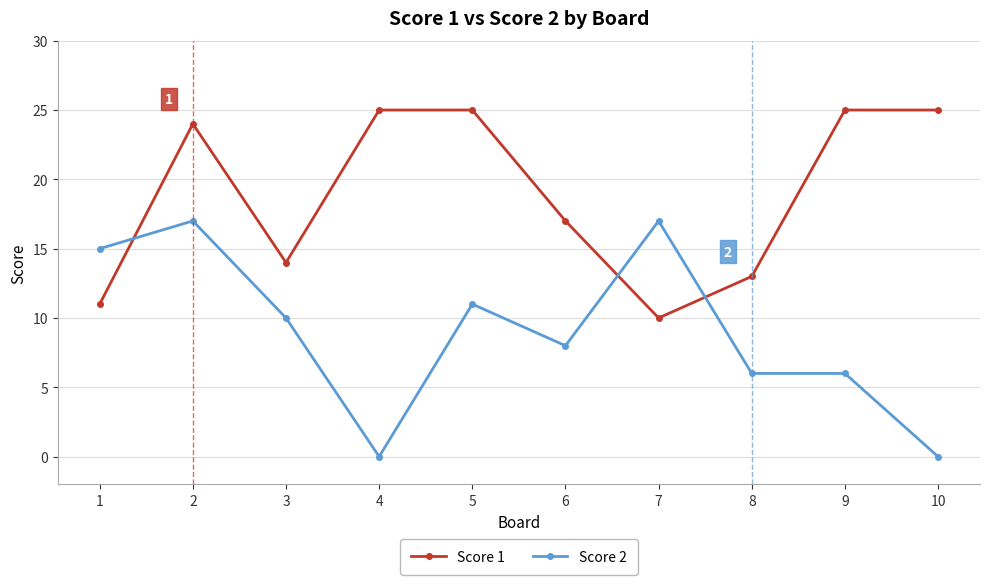

What is the maximum value for Score 2?

17